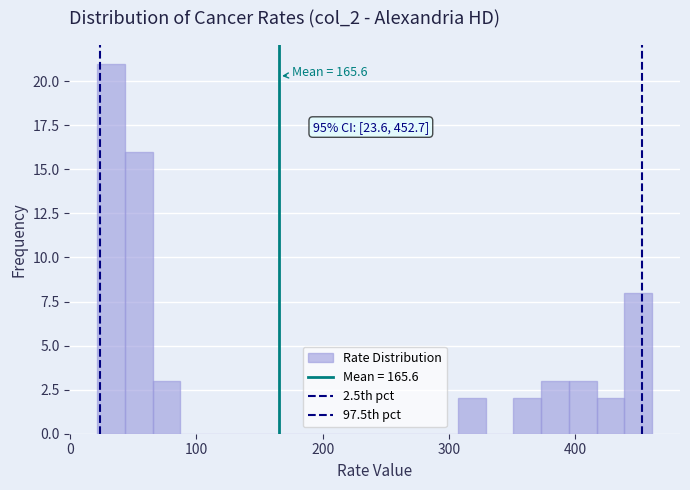

Around what value on the x-axis is the tallest bar? Give the approximate position of its centre, as read against the axis.

30